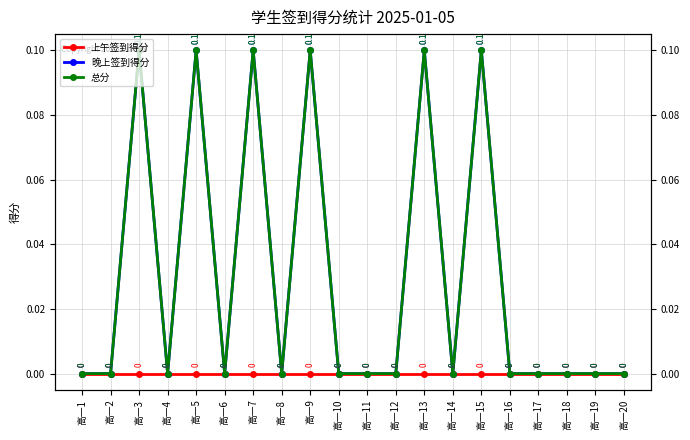

Reading left to right, what are all the values shown in this chart?

上午签到得分: 高一1=0.0	高一2=0.0	高一3=0.0	高一4=0.0	高一5=0.0	高一6=0.0	高一7=0.0	高一8=0.0	高一9=0.0	高一10=0.0	高一11=0.0	高一12=0.0	高一13=0.0	高一14=0.0	高一15=0.0	高一16=0.0	高一17=0.0	高一18=0.0	高一19=0.0	高一20=0.0
晚上签到得分: 高一1=0.0	高一2=0.0	高一3=0.1	高一4=0.0	高一5=0.1	高一6=0.0	高一7=0.1	高一8=0.0	高一9=0.1	高一10=0.0	高一11=0.0	高一12=0.0	高一13=0.1	高一14=0.0	高一15=0.1	高一16=0.0	高一17=0.0	高一18=0.0	高一19=0.0	高一20=0.0
总分: 高一1=0.0	高一2=0.0	高一3=0.1	高一4=0.0	高一5=0.1	高一6=0.0	高一7=0.1	高一8=0.0	高一9=0.1	高一10=0.0	高一11=0.0	高一12=0.0	高一13=0.1	高一14=0.0	高一15=0.1	高一16=0.0	高一17=0.0	高一18=0.0	高一19=0.0	高一20=0.0